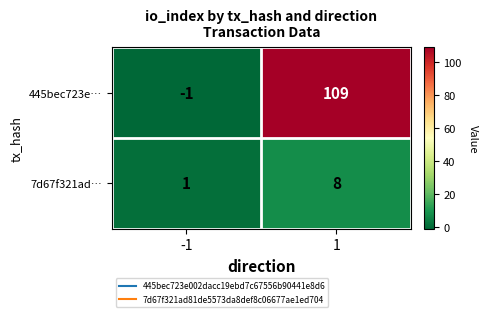

Which series has the largest range (max minus min)?

445bec723e…